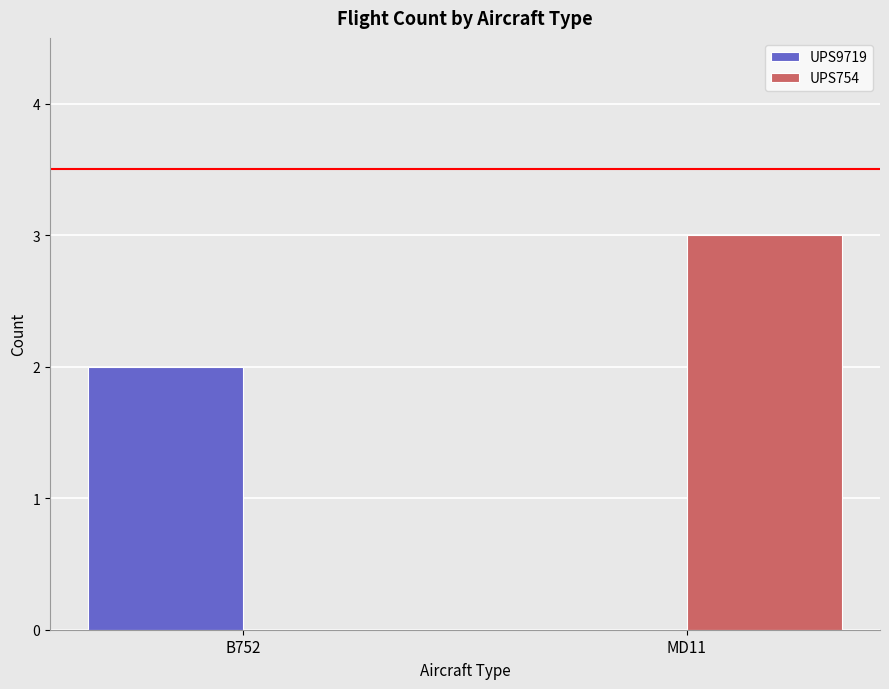

What is the total value across all series at MD11?

3